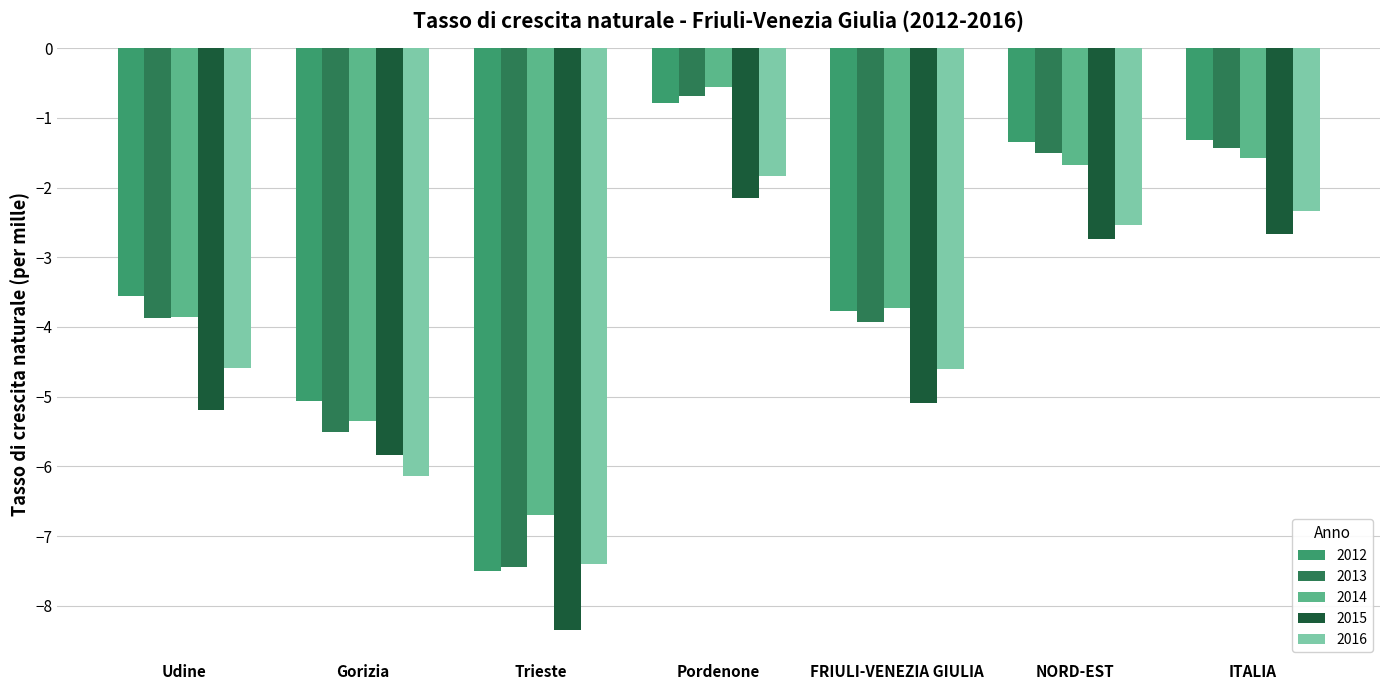

Which series has the largest range (max minus min)?

2013